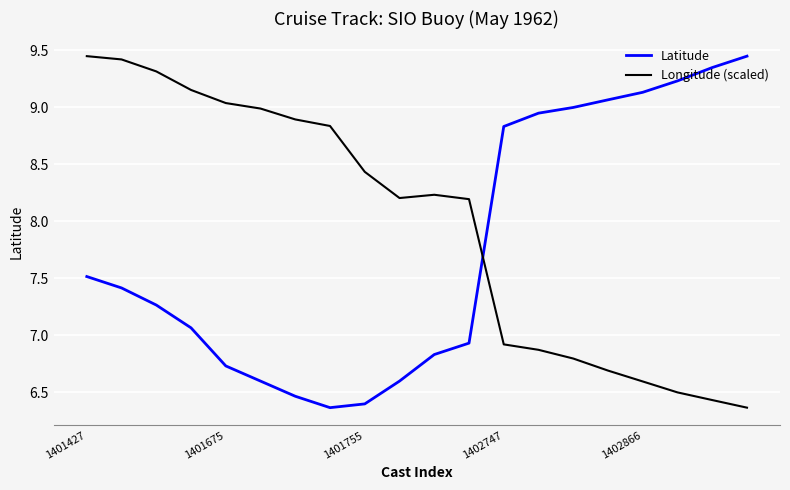

How many interior local valleys does the Latitude series have?

1